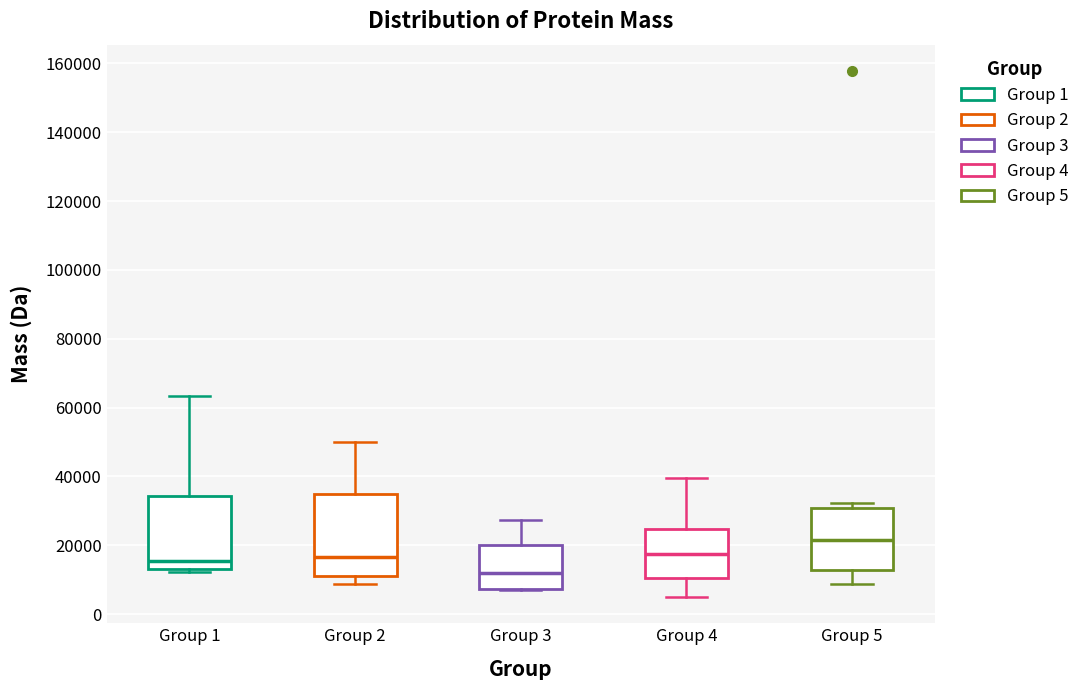

Reading left to right, transcribe this box plot: for each box, give where its median line is, the range the box spans, and where its two whiskers end, as read against the y-axis. The values are not printed on the chart, so give them approximately, as read against the axis.

Group 1: median 16000, box 14000 to 34000, whiskers 12000 to 64000
Group 2: median 16000, box 12000 to 34000, whiskers 8000 to 50000
Group 3: median 12000, box 8000 to 20000, whiskers 6000 to 28000
Group 4: median 18000, box 10000 to 24000, whiskers 4000 to 40000
Group 5: median 22000, box 12000 to 30000, whiskers 8000 to 32000